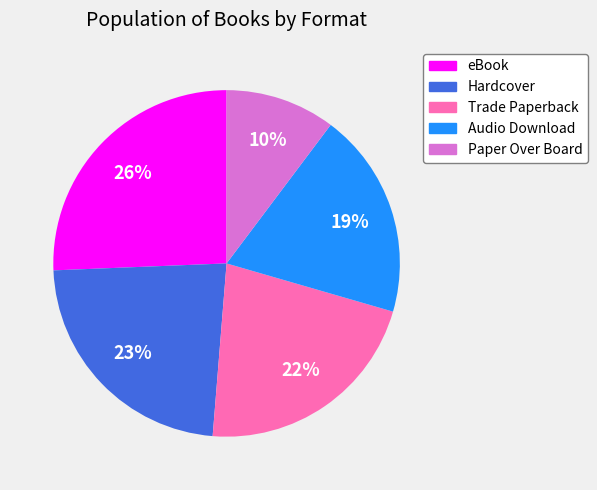

The eBook slice represents 33% of the pie. True or false?

False